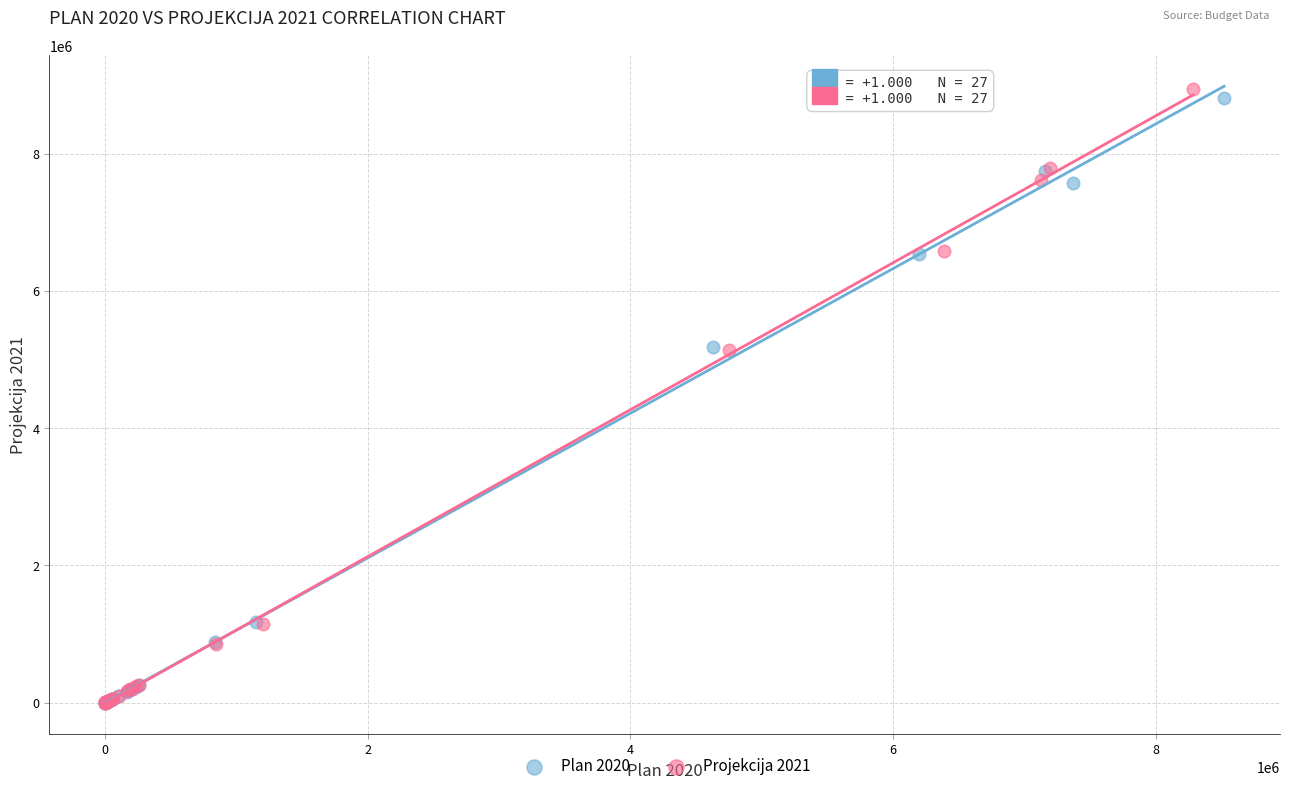

Which series reaches the maximum Y coordinate?

Projekcija 2021